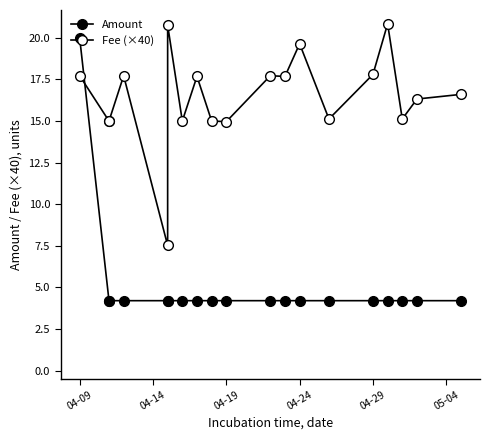

At how many categories does at least one series exceed 9?

18